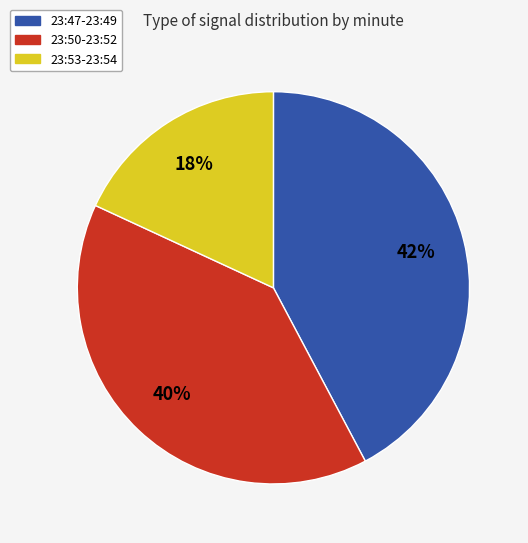

To the nearest percent, what is the average slice percentage?

33%